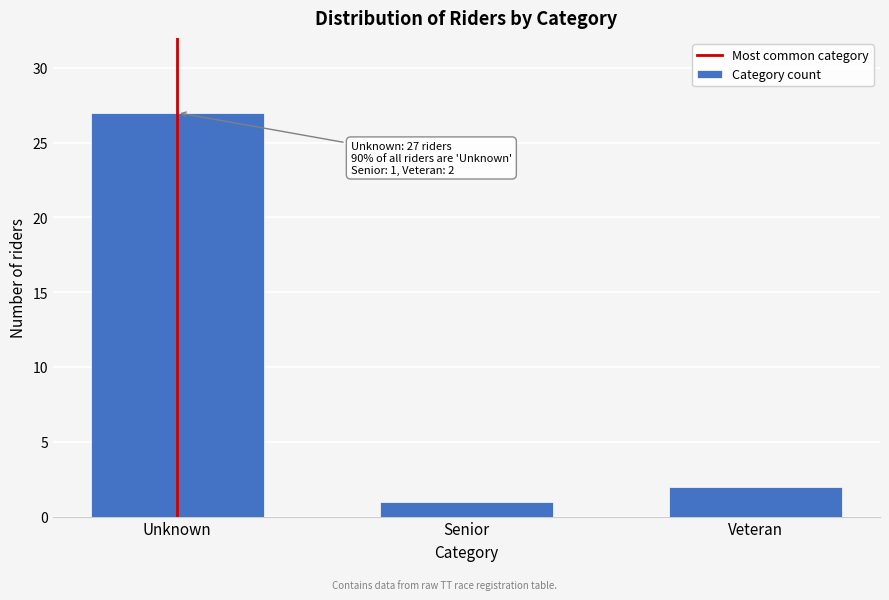

Reading right to left, transcribe all the data shown in this chart.

Veteran=2	Senior=1	Unknown=27